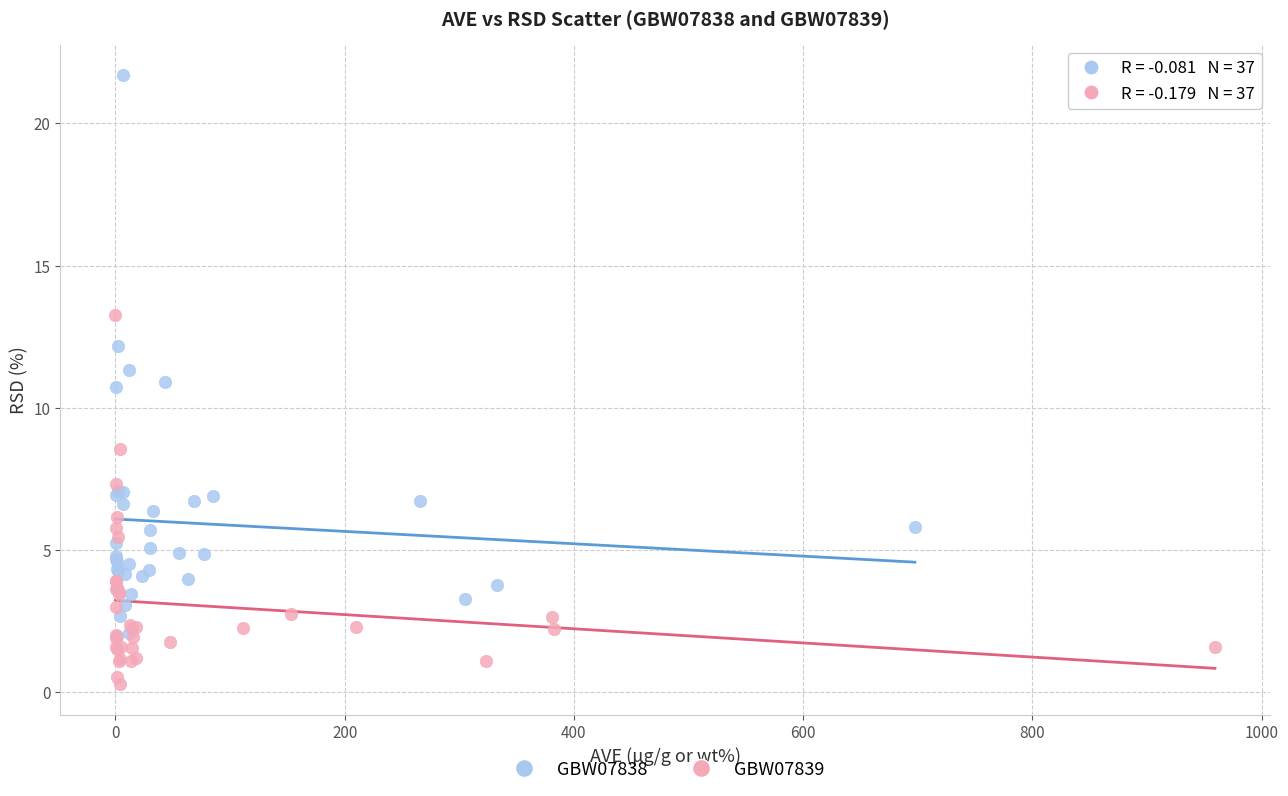

Which series reaches the maximum Y coordinate?

GBW07838